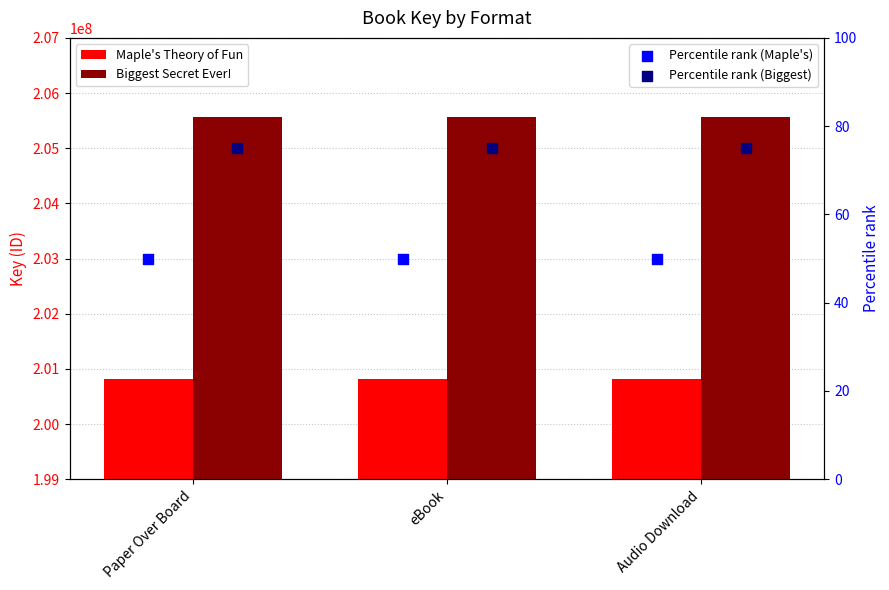

At how many categories does at least one series exceed 80678935?

3